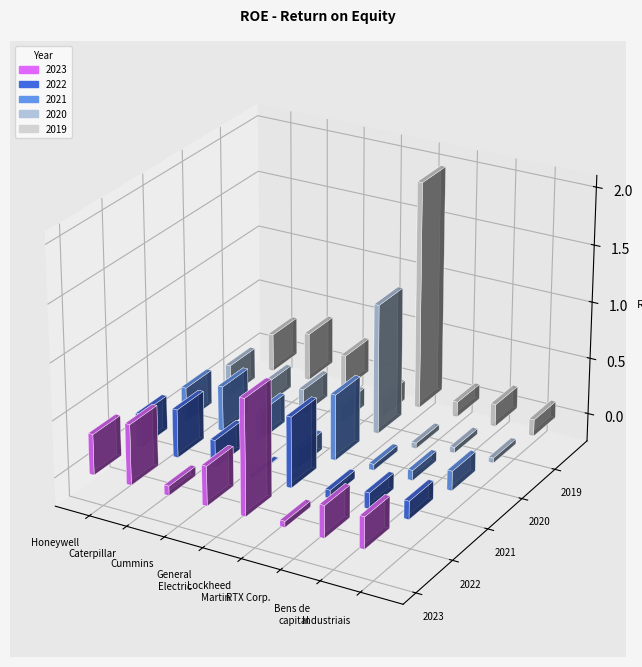

What is the sum of the 2020 values at Caterpillar and RTX Corp.?

0.1